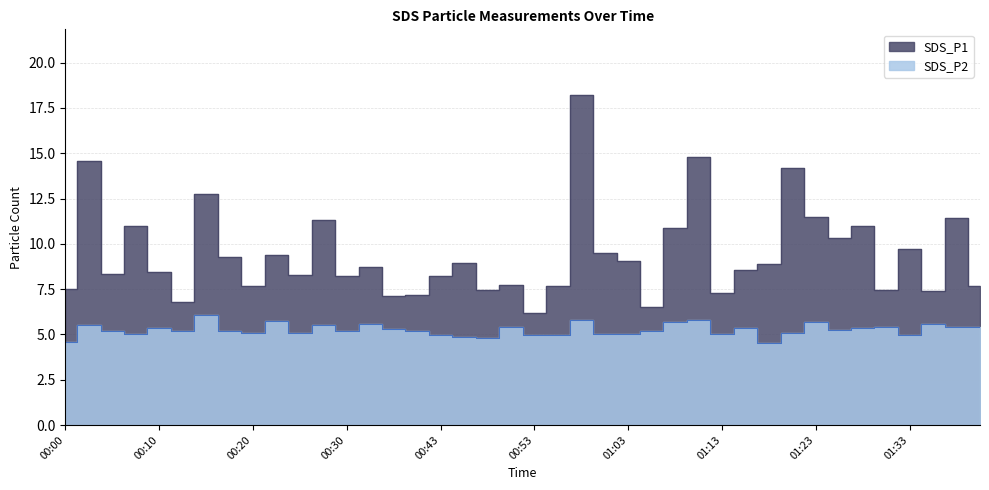

Reading left to right, list all the values displayed in this chart.

SDS_P1: 7.5	14.6	8.3	11.0	8.5	6.8	12.7	9.3	7.7	9.4	8.3	11.3	8.2	8.7	7.1	7.2	8.2	9.0	7.4	7.7	6.2	7.7	18.2	9.5	9.0	6.5	10.9	14.8	7.3	8.5	8.9	14.2	11.5	10.3	11.0	7.4	9.7	7.4	11.4	7.7
SDS_P2: 4.6	5.5	5.2	5.0	5.3	5.2	6.1	5.2	5.1	5.7	5.1	5.5	5.2	5.6	5.3	5.2	5.0	4.9	4.8	5.4	5.0	5.0	5.8	5.0	5.0	5.2	5.7	5.8	5.0	5.3	4.5	5.1	5.7	5.3	5.4	5.4	5.0	5.6	5.4	5.4